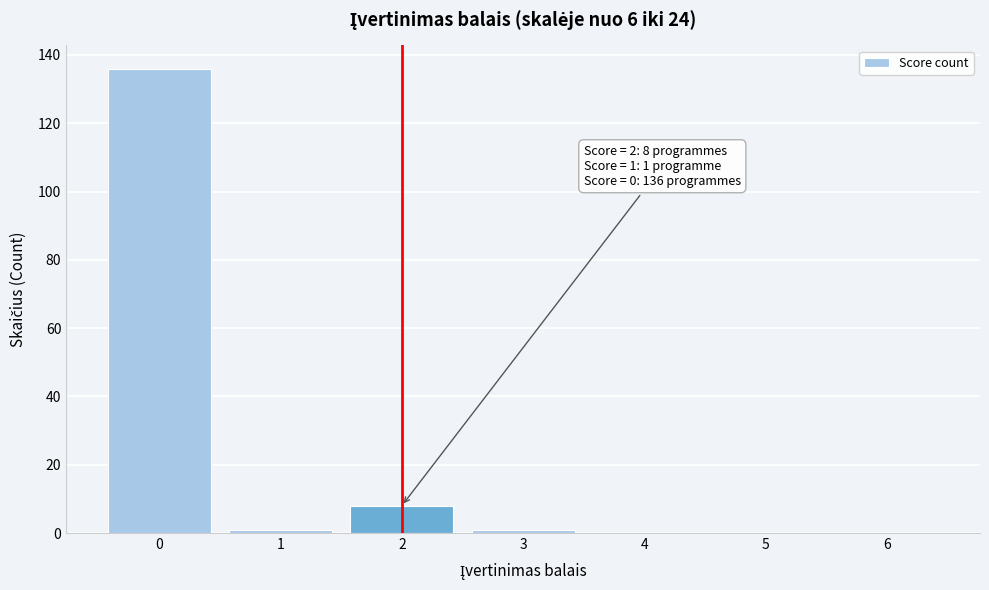

Reading left to right, what are all the values shown in this chart?

0=136	1=1	2=8	3=1	4=0	5=0	6=0